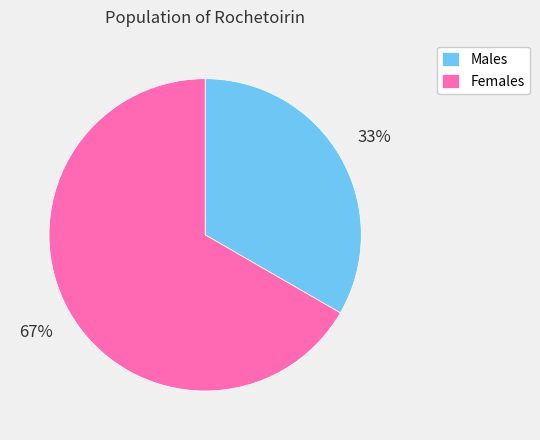

How many segments does this pie chart have?

2